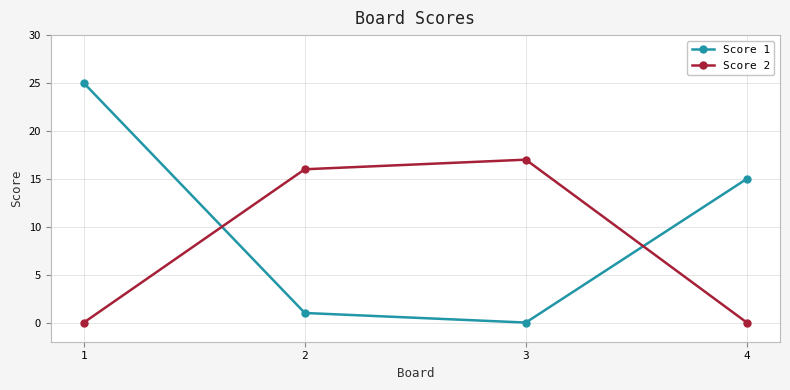

How many intersections are there between Score 1 and Score 2?

2